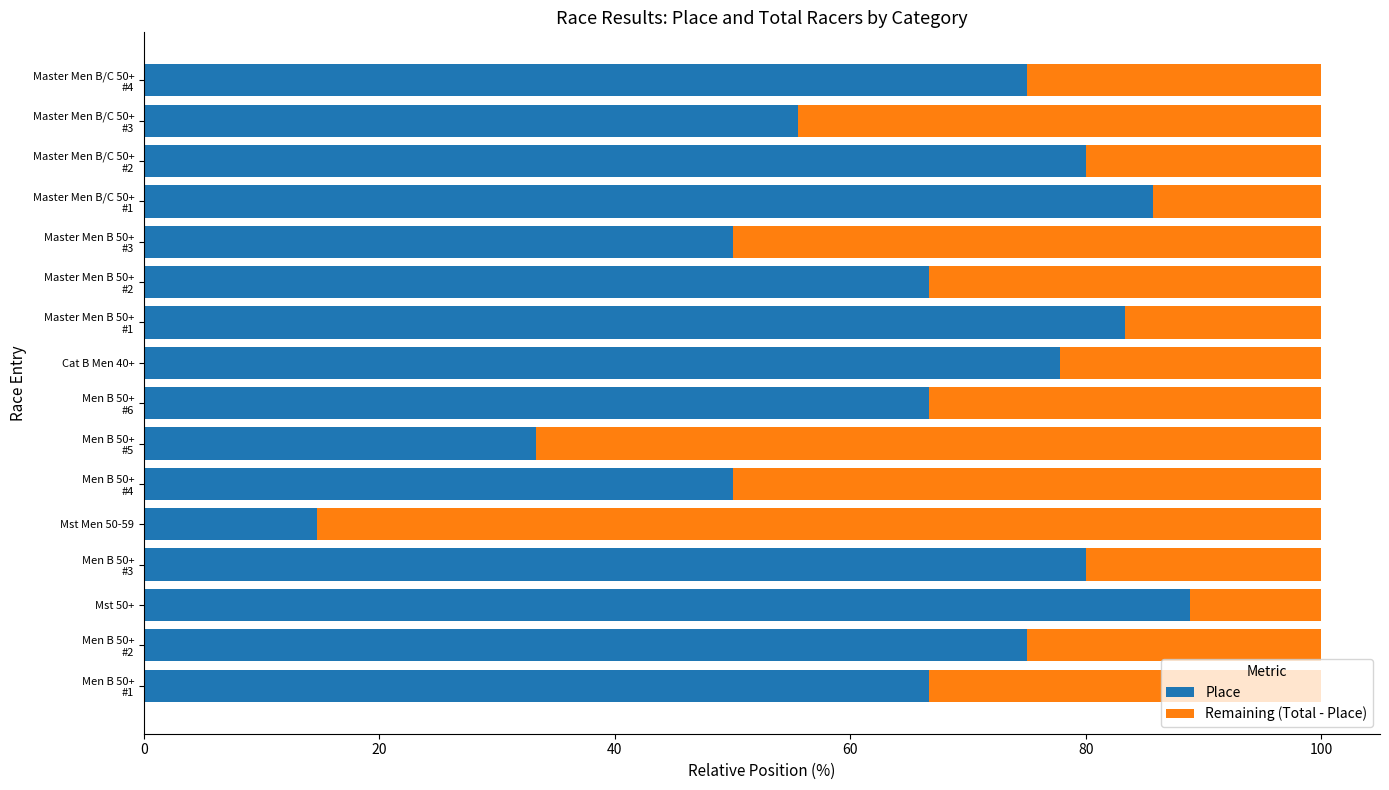

What is the difference between the maximum and second lowest values in the Place series?

55.6